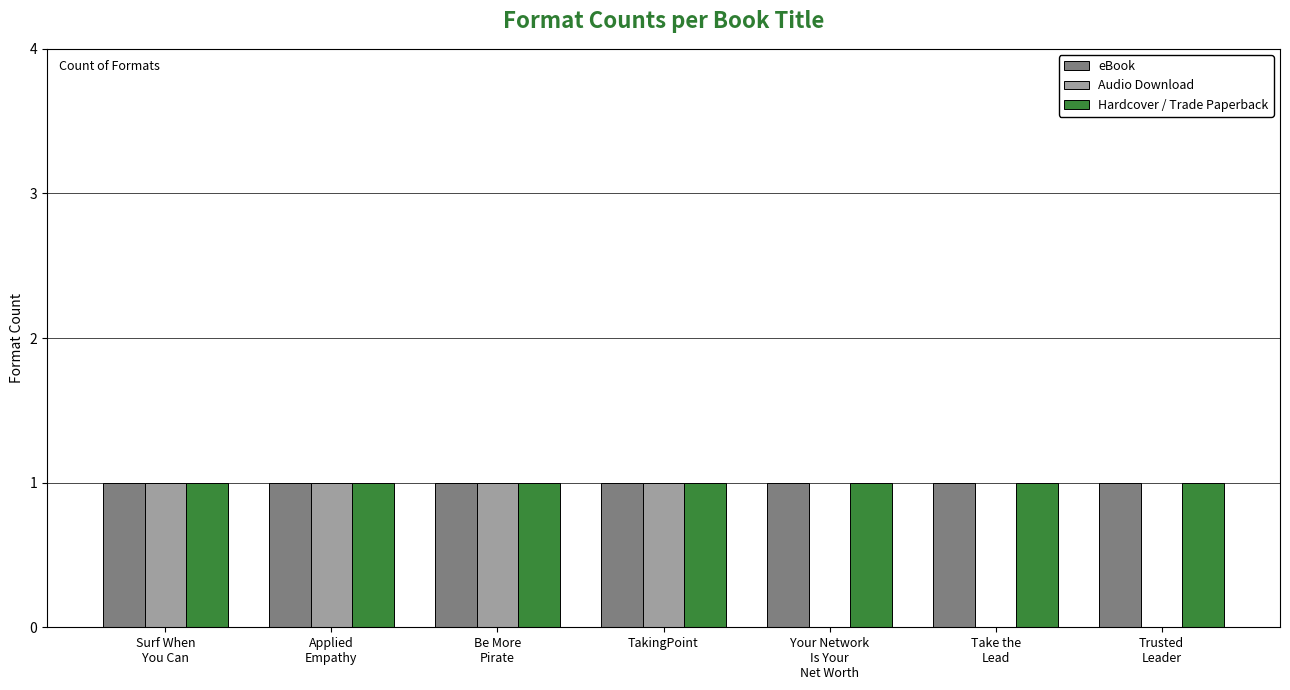

What are all the series names shown in the legend?

eBook, Audio Download, Hardcover / Trade Paperback